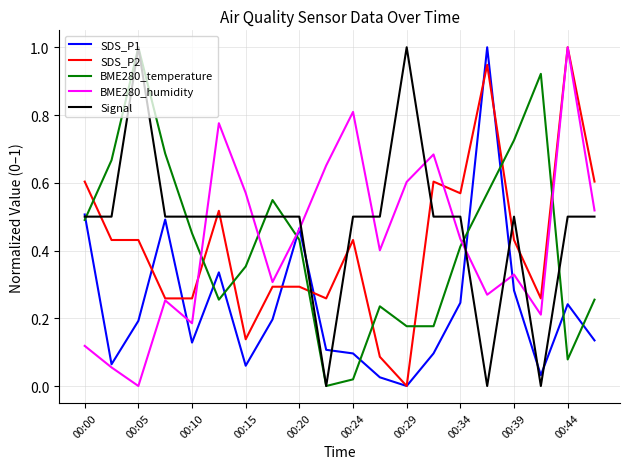

True or false: SDS_P2 and BME280_temperature cross at least once.

True